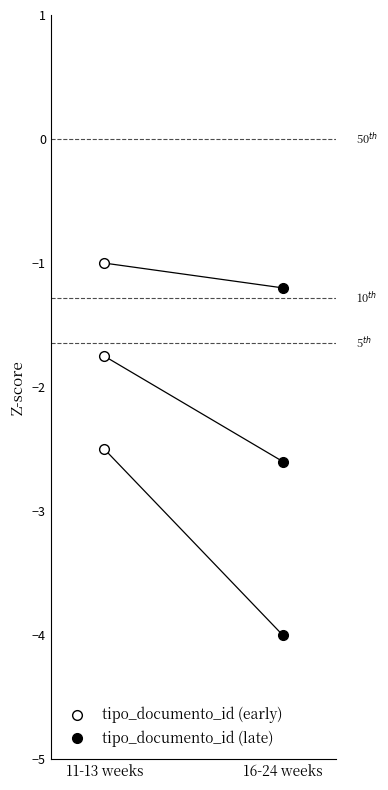

What is the greatest value displayed?

-1.0